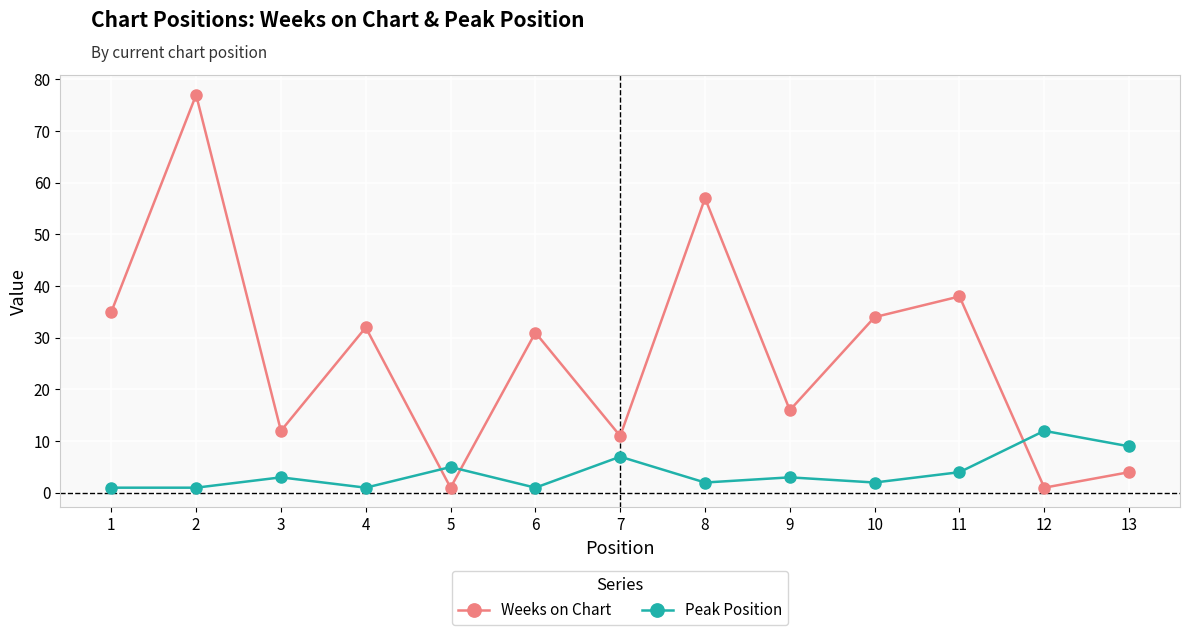

After their last crossing, which series has the higher values: Weeks on Chart or Peak Position?

Peak Position